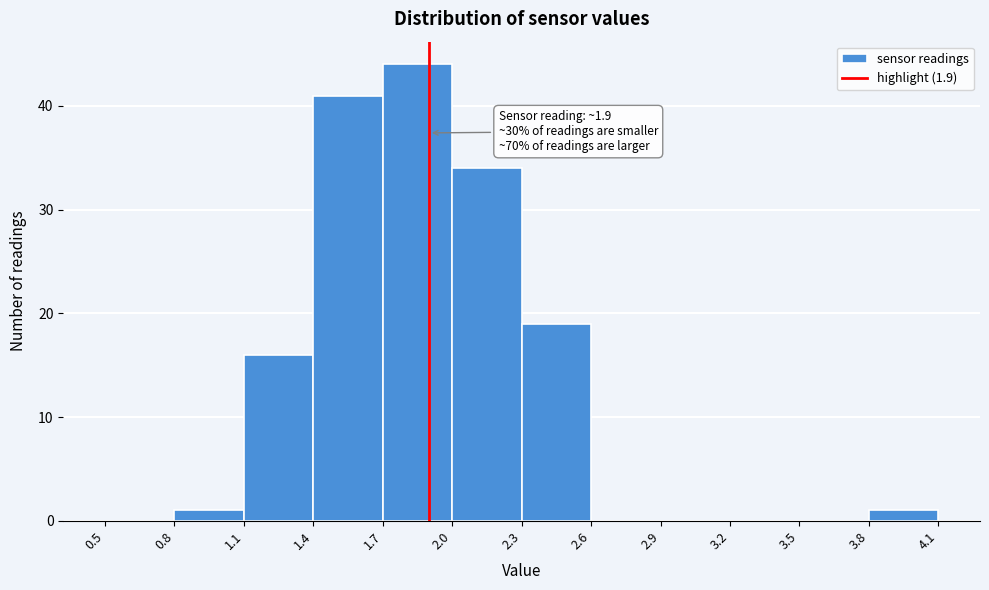

Over which range of the x-axis is the bar tallest?

1.7 to 2.0